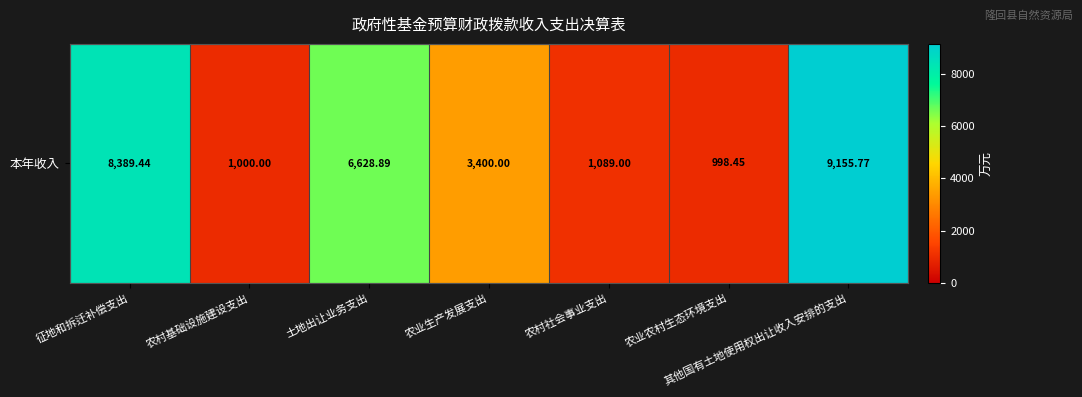

List the labels in order of value, smallest first.

农业农村生态环境支出, 农村基础设施建设支出, 农村社会事业支出, 农业生产发展支出, 土地出让业务支出, 征地和拆迁补偿支出, 其他国有土地使用权出让收入安排的支出